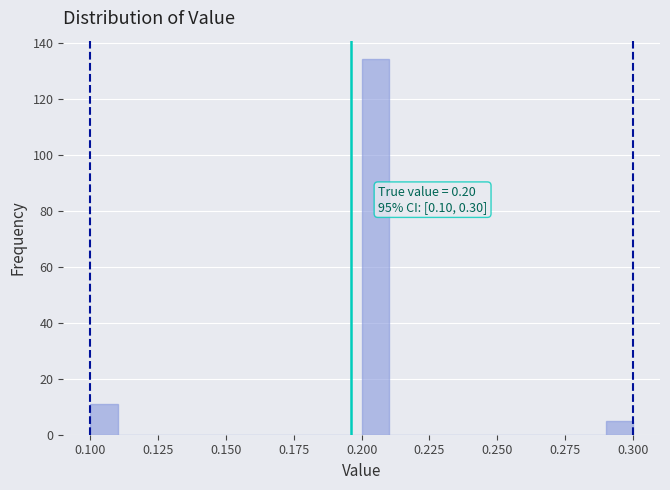

Read against the x-axis, roughly where is the centre of the tallest bar?

0.205